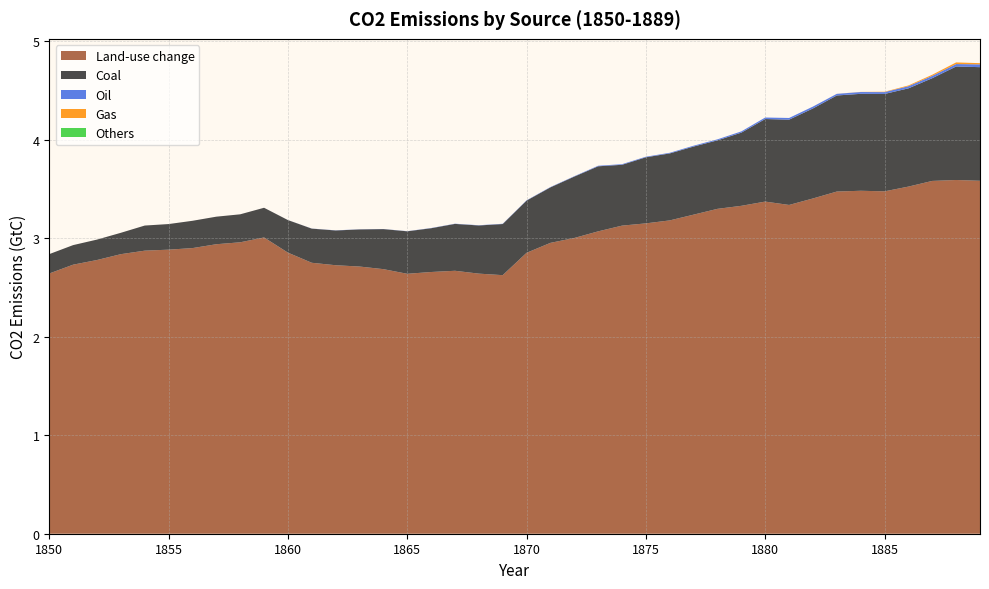

Reading right to left, list all the values displayed in this chart.

Coal: 1889=1.2	1888=1.2	1887=1.0	1886=1.0	1885=1.0	1884=1.0	1883=1.0	1882=0.9	1881=0.9	1880=0.8	1879=0.7	1878=0.7	1877=0.7	1876=0.7	1875=0.7	1874=0.6	1873=0.7	1872=0.6	1871=0.6	1870=0.5	1869=0.5	1868=0.5	1867=0.5	1866=0.4	1865=0.4	1864=0.4	1863=0.4	1862=0.4	1861=0.3	1860=0.3	1859=0.3	1858=0.3	1857=0.3	1856=0.3	1855=0.3	1854=0.3	1853=0.2	1852=0.2	1851=0.2	1850=0.2
Oil: 1889=0.0	1888=0.0	1887=0.0	1886=0.0	1885=0.0	1884=0.0	1883=0.0	1882=0.0	1881=0.0	1880=0.0	1879=0.0	1878=0.0	1877=0.0	1876=0.0	1875=0.0	1874=0.0	1873=0.0	1872=0.0	1871=0.0	1870=0.0	1869=0.0	1868=0.0	1867=0.0	1866=0.0	1865=0.0	1864=0.0	1863=0.0	1862=0.0	1861=0.0	1860=0.0	1859=0.0	1858=0.0	1857=0.0	1856=0.0	1855=0.0	1854=0.0	1853=0.0	1852=0.0	1851=0.0	1850=0.0
Gas: 1889=0.0	1888=0.0	1887=0.0	1886=0.0	1885=0.0	1884=0.0	1883=0.0	1882=0.0	1881=0.0	1880=0.0	1879=0.0	1878=0.0	1877=0.0	1876=0.0	1875=0.0	1874=0.0	1873=0.0	1872=0.0	1871=0.0	1870=0.0	1869=0.0	1868=0.0	1867=0.0	1866=0.0	1865=0.0	1864=0.0	1863=0.0	1862=0.0	1861=0.0	1860=0.0	1859=0.0	1858=0.0	1857=0.0	1856=0.0	1855=0.0	1854=0.0	1853=0.0	1852=0.0	1851=0.0	1850=0.0
Others: 1889=0.0	1888=0.0	1887=0.0	1886=0.0	1885=0.0	1884=0.0	1883=0.0	1882=0.0	1881=0.0	1880=0.0	1879=0.0	1878=0.0	1877=0.0	1876=0.0	1875=0.0	1874=0.0	1873=0.0	1872=0.0	1871=0.0	1870=0.0	1869=0.0	1868=0.0	1867=0.0	1866=0.0	1865=0.0	1864=0.0	1863=0.0	1862=0.0	1861=0.0	1860=0.0	1859=0.0	1858=0.0	1857=0.0	1856=0.0	1855=0.0	1854=0.0	1853=0.0	1852=0.0	1851=0.0	1850=0.0
Land-use change: 1889=3.6	1888=3.6	1887=3.6	1886=3.5	1885=3.5	1884=3.5	1883=3.5	1882=3.4	1881=3.3	1880=3.4	1879=3.3	1878=3.3	1877=3.2	1876=3.2	1875=3.2	1874=3.1	1873=3.1	1872=3.0	1871=3.0	1870=2.9	1869=2.6	1868=2.6	1867=2.7	1866=2.7	1865=2.6	1864=2.7	1863=2.7	1862=2.7	1861=2.8	1860=2.9	1859=3.0	1858=3.0	1857=2.9	1856=2.9	1855=2.9	1854=2.9	1853=2.8	1852=2.8	1851=2.7	1850=2.6